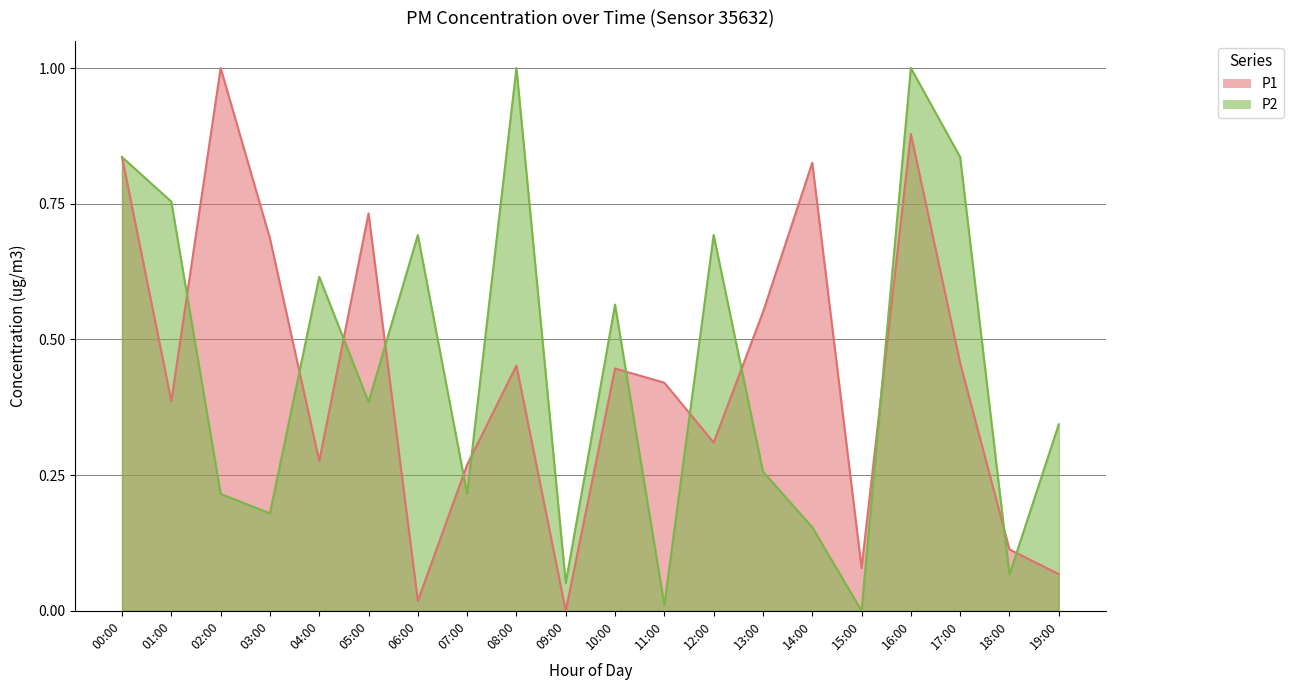

Is it true that P2 equals 0.6 at 04:00?

True